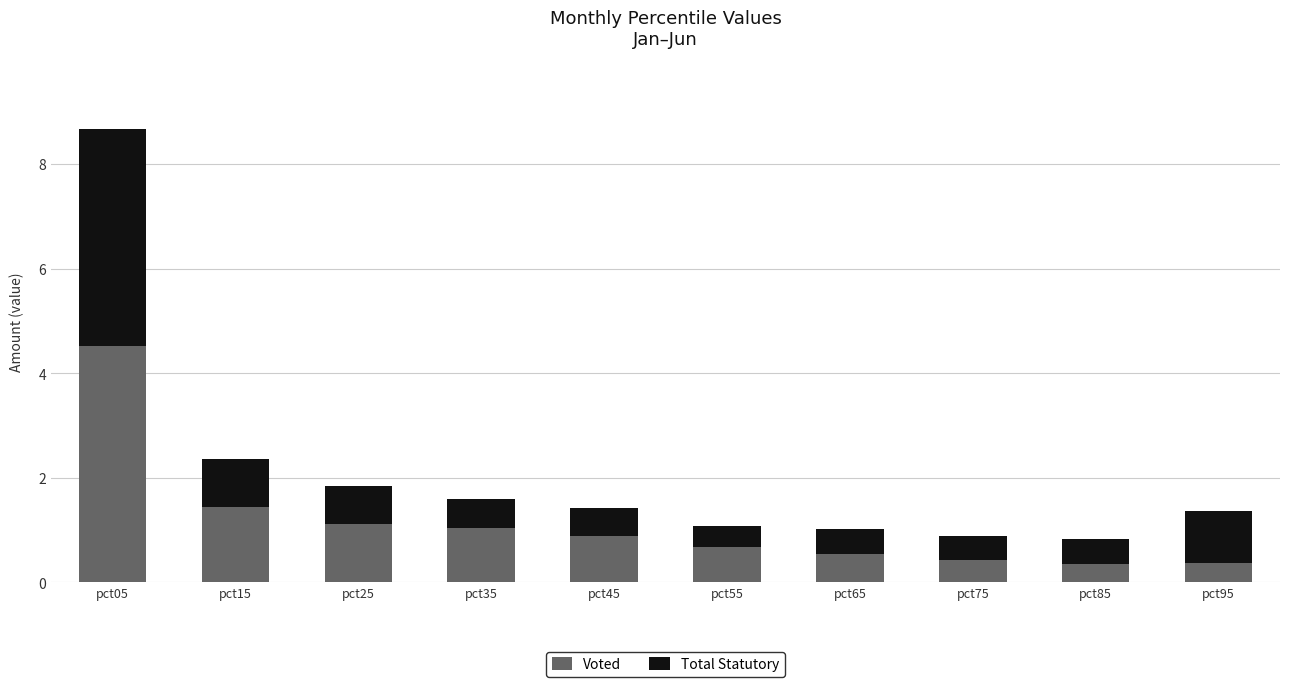

What is the minimum value for Voted?

0.4